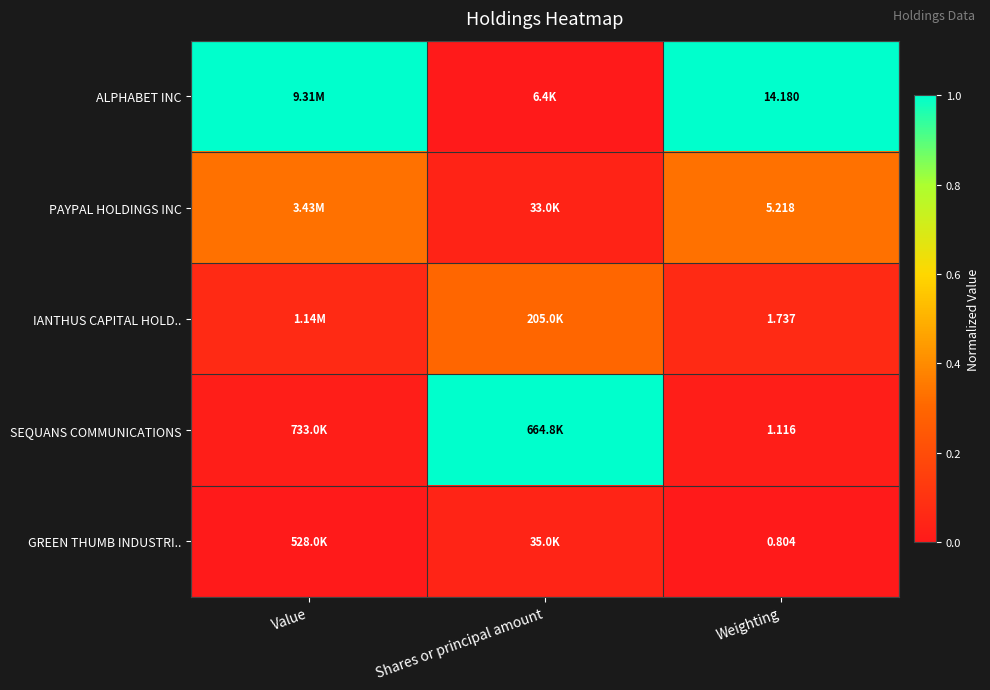

Is the value of ALPHABET INC at Weighting greater than the value of IANTHUS CAPITAL HOLD.. at Weighting?

Yes